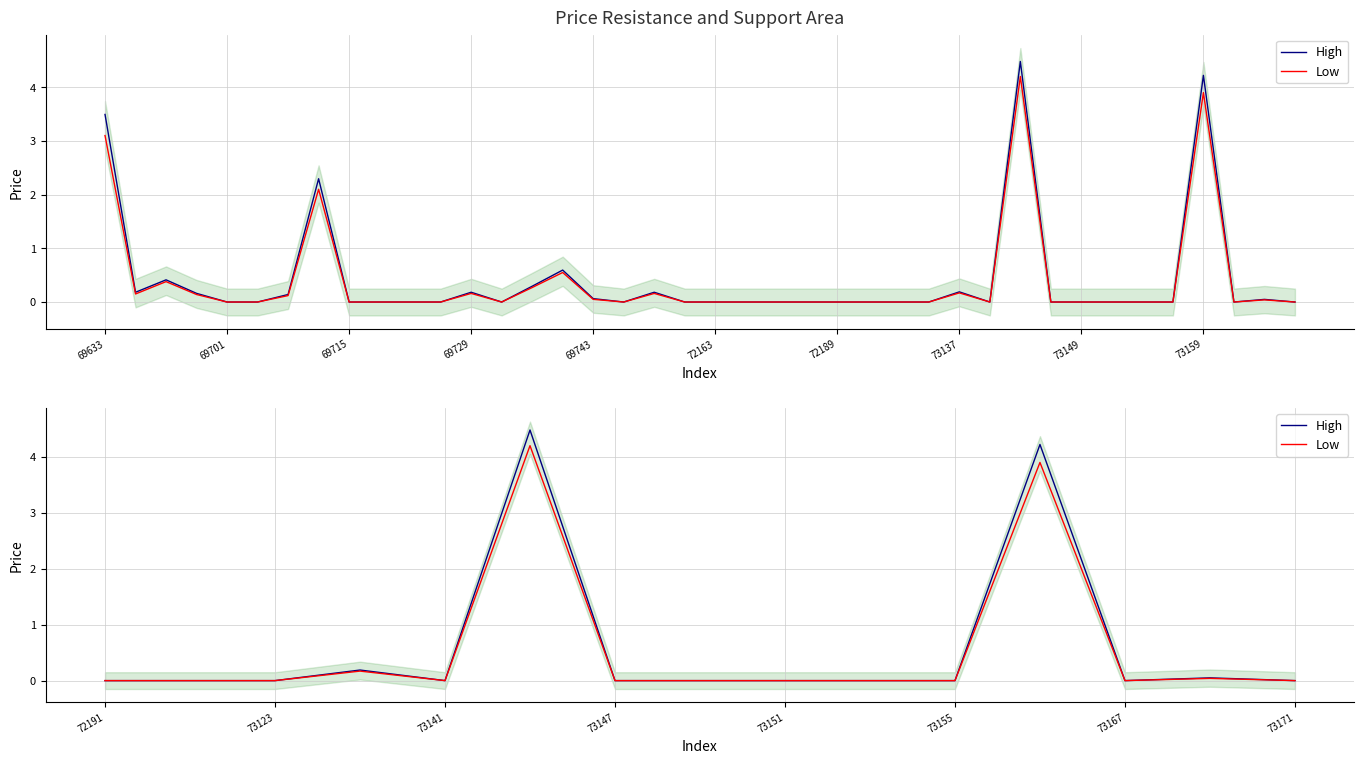

Does the chart display data point markers on the line(s)?

No